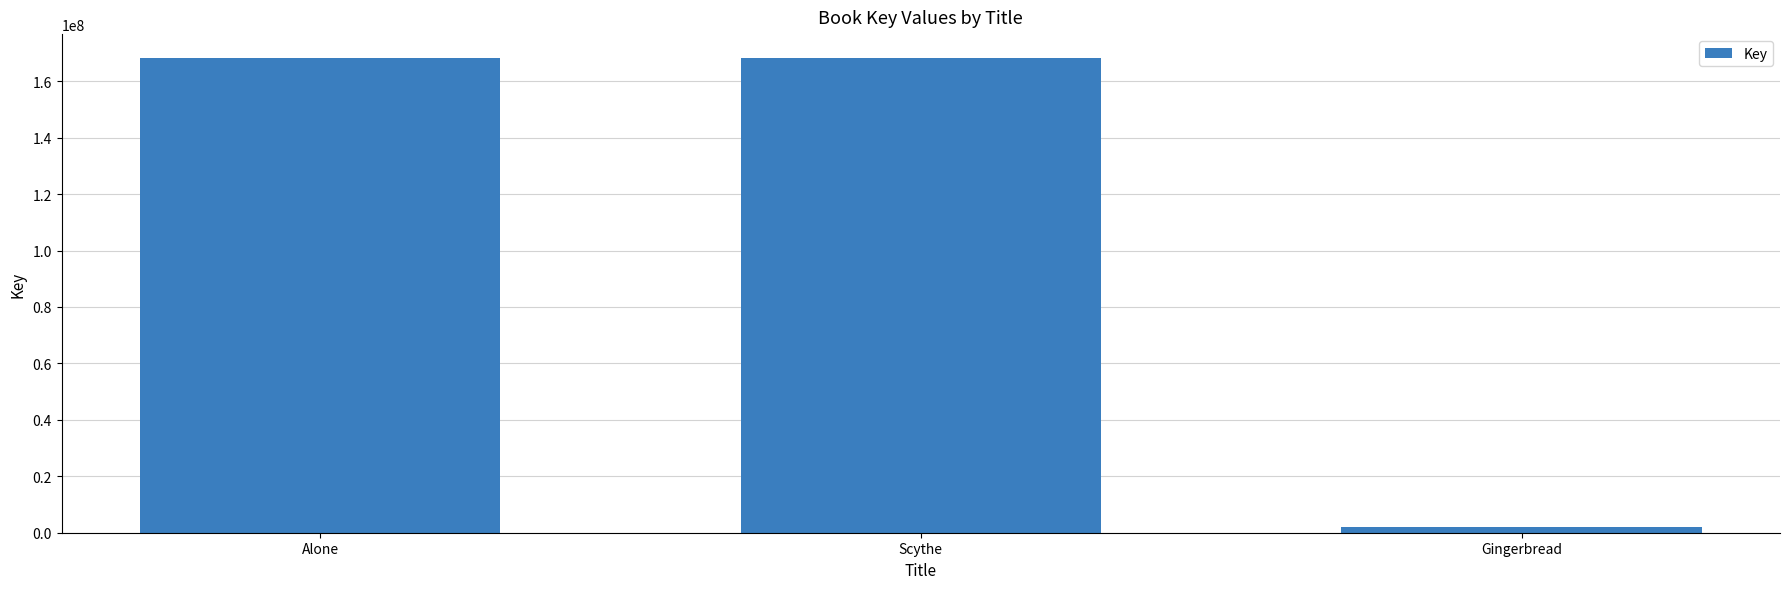

What position from the left is Alone?

1